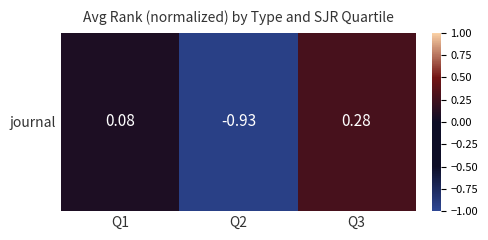

What is the average value?

-0.2